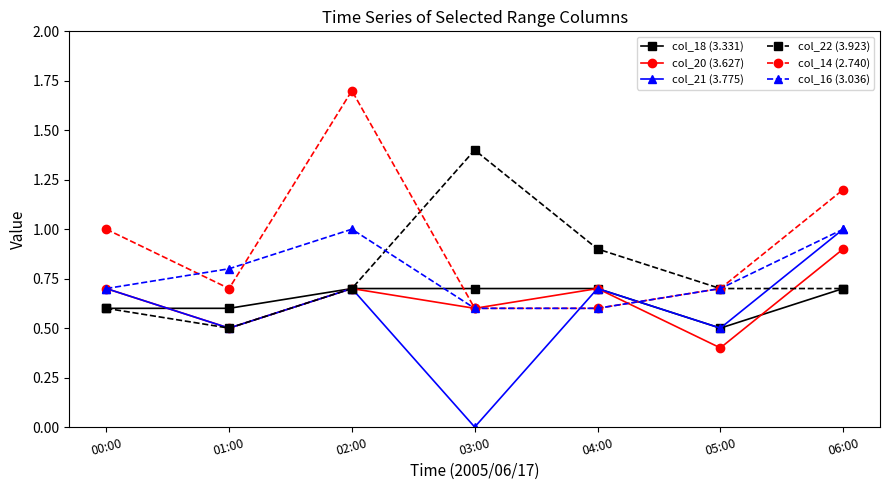

What is the sum of all col_21 (3.775) values?

4.1